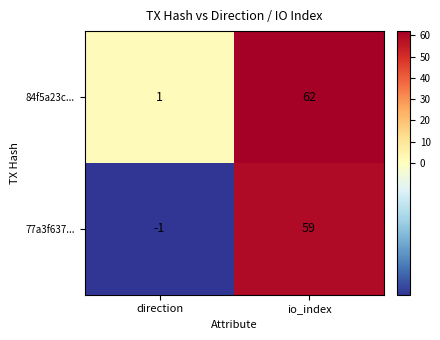

What is the total value across all series at io_index?

121